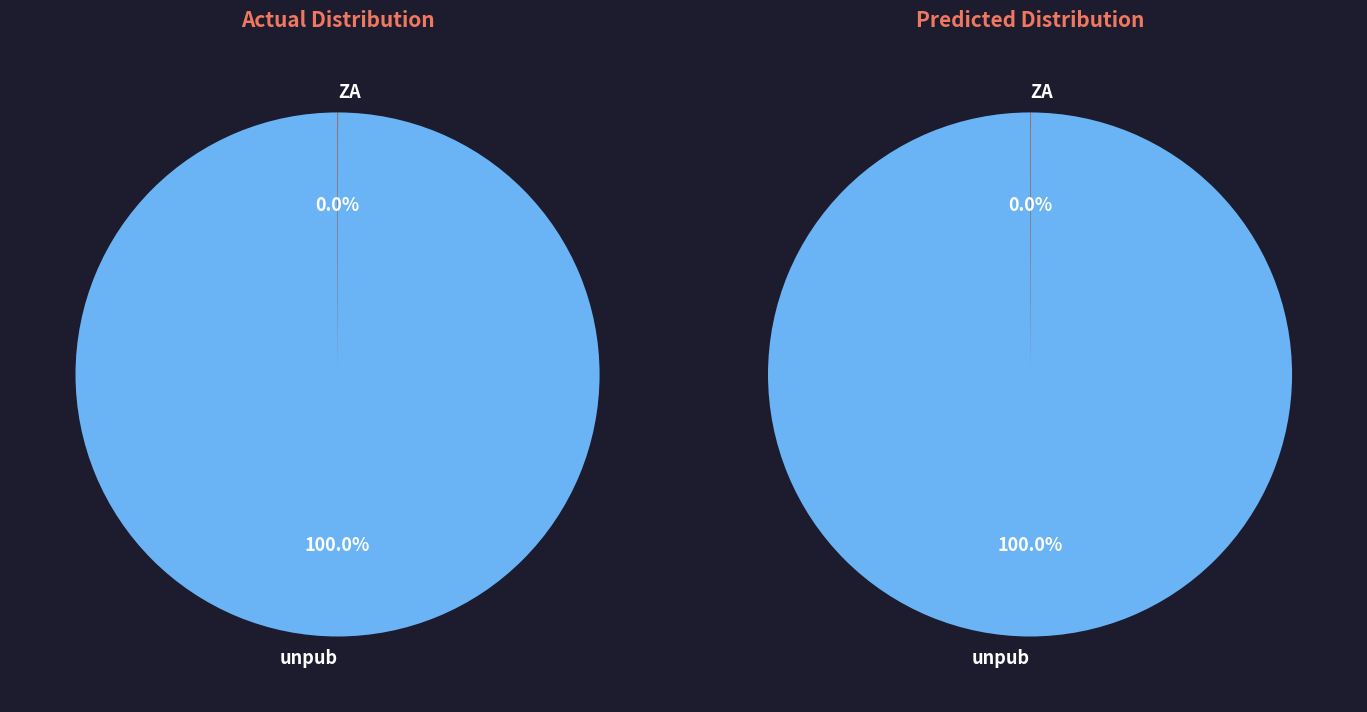

What is the total percentage of unpub and ZA?

100.0%